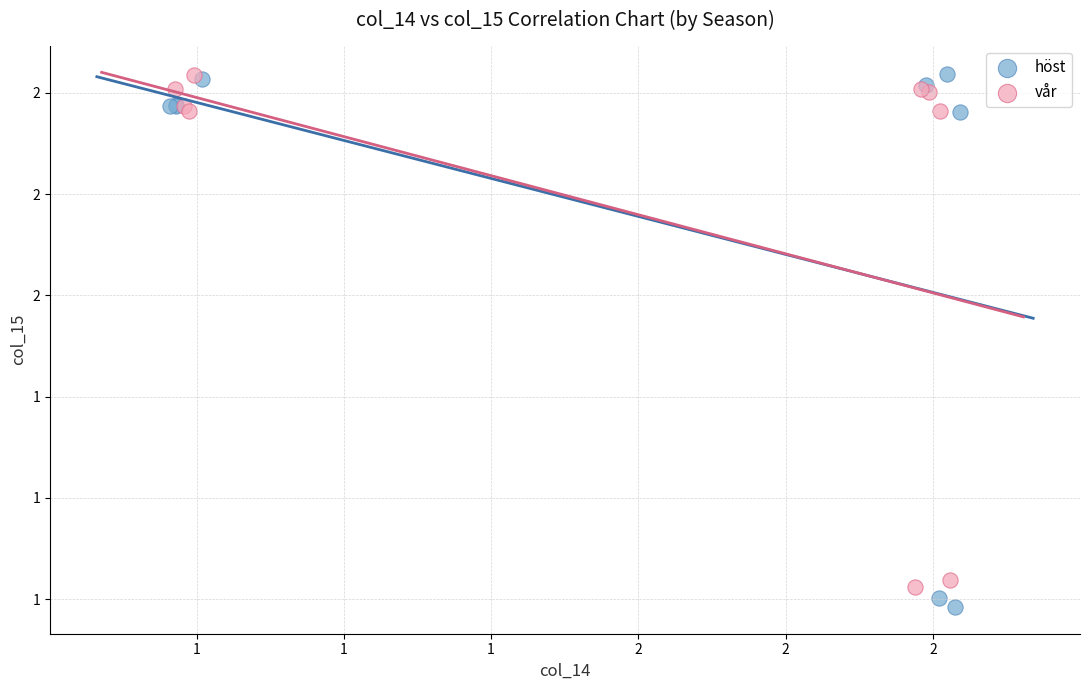

What are all the series names shown in the legend?

höst, vår